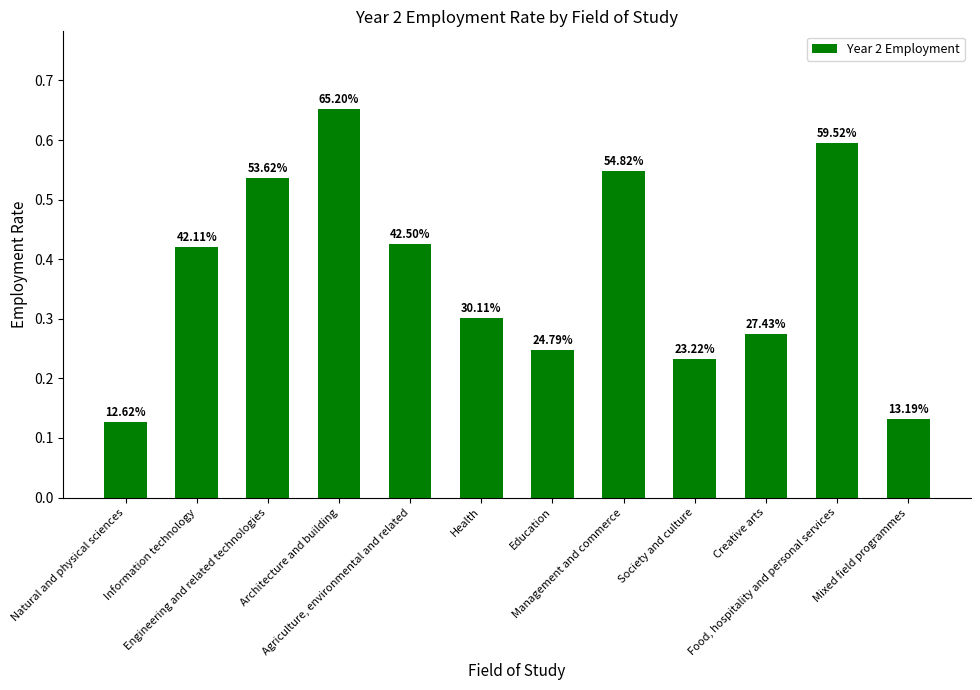

Is it true that the value at Health is 0.2?

False